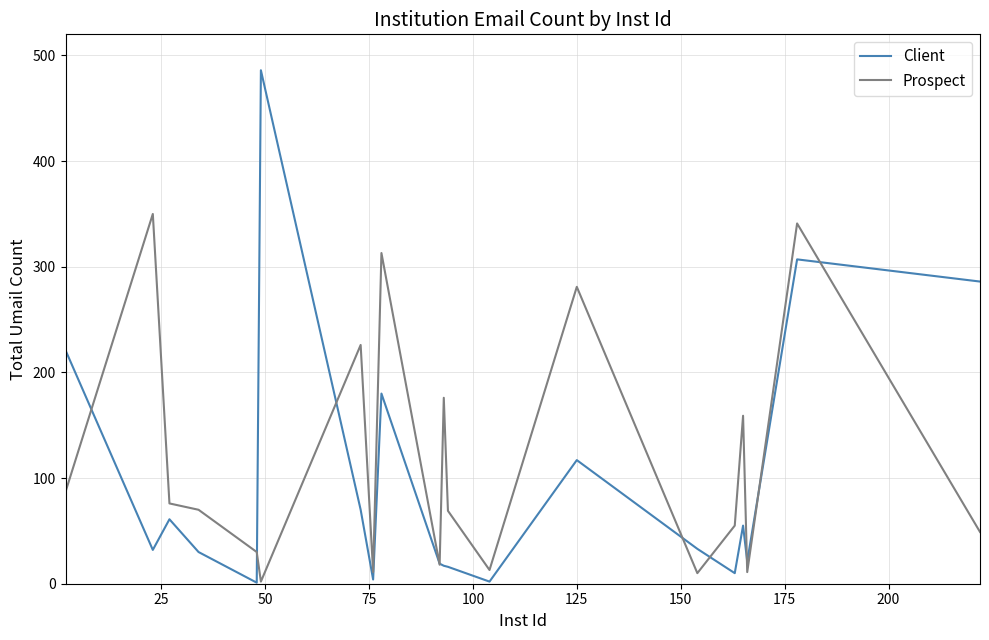

What is the difference between the second highest and second lowest values in the Prospect series?

331